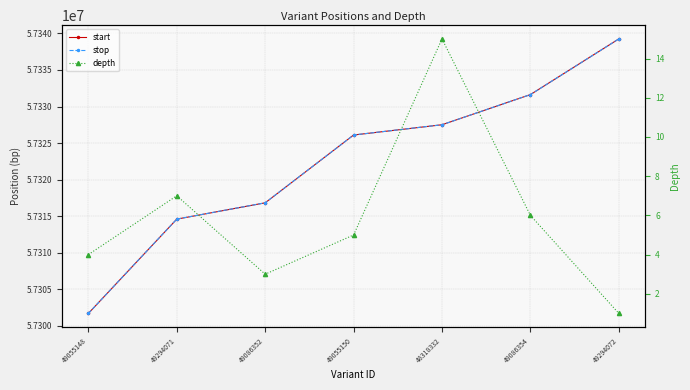

True or false: depth and start cross at least once.

False